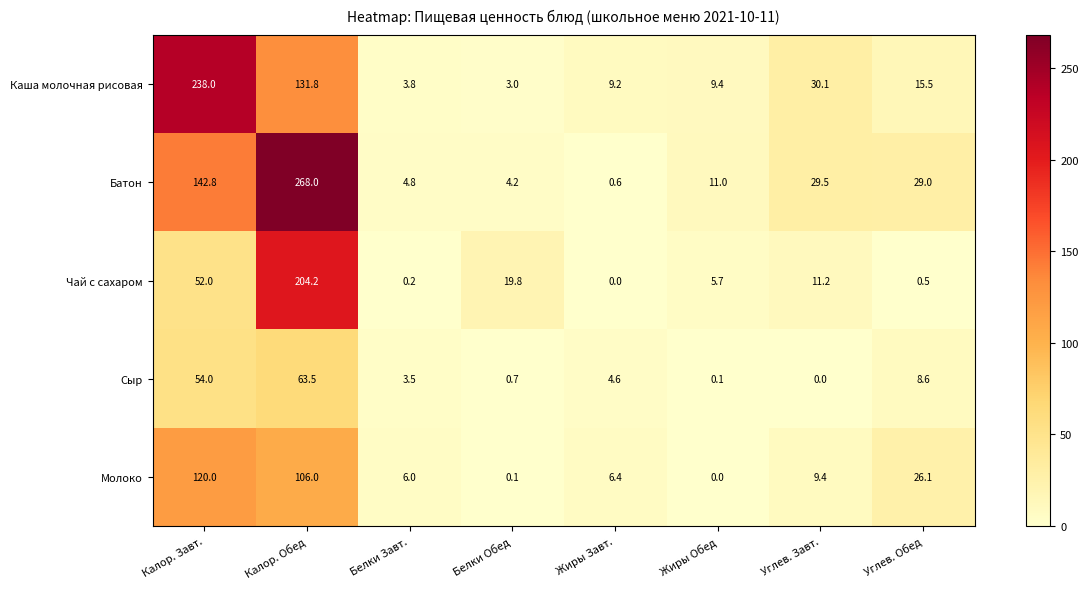

Which category has the highest value across all series?

Калор. Обед